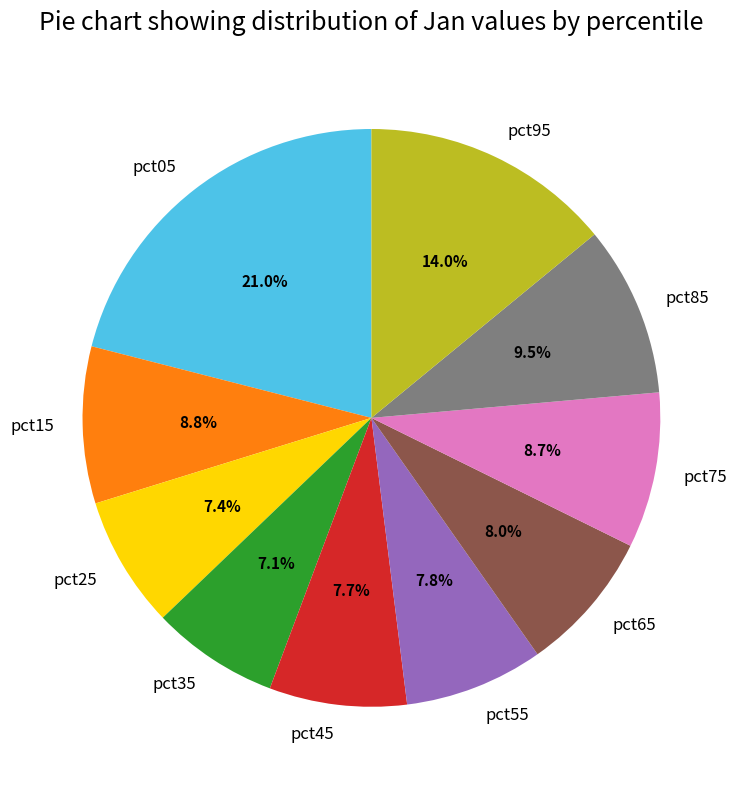

True or false: pct95 accounts for 1% of the total.

False